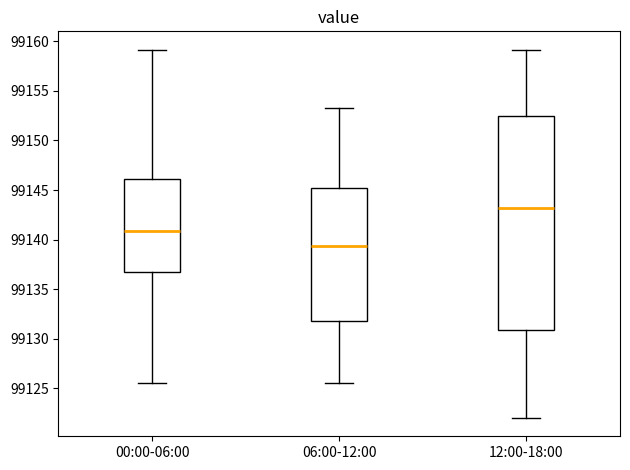

Where does the median line of the box for 00:00-06:00 sit on the y-axis? The values are not printed on the chart, so give them approximately, as read against the axis.

99141.0